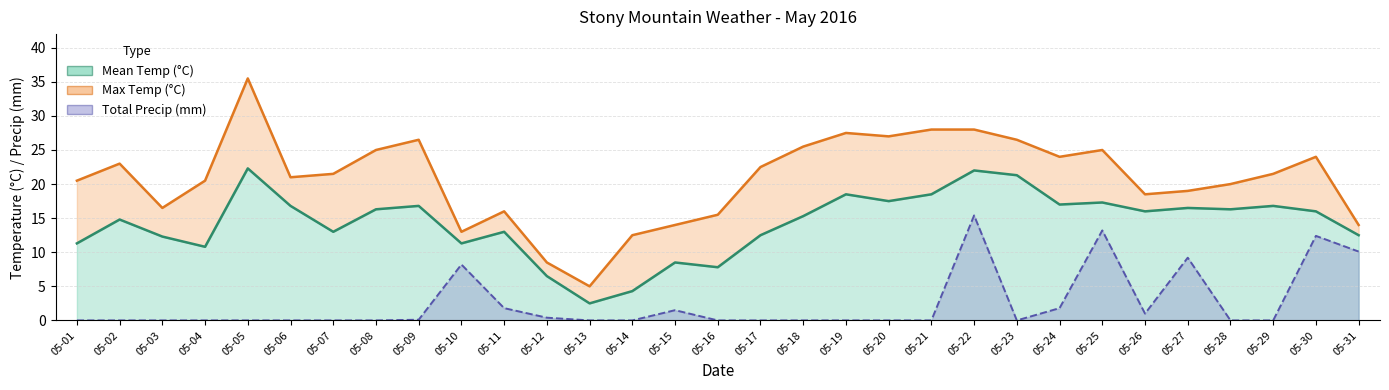

What is the total value across all series at 05-03?

28.8